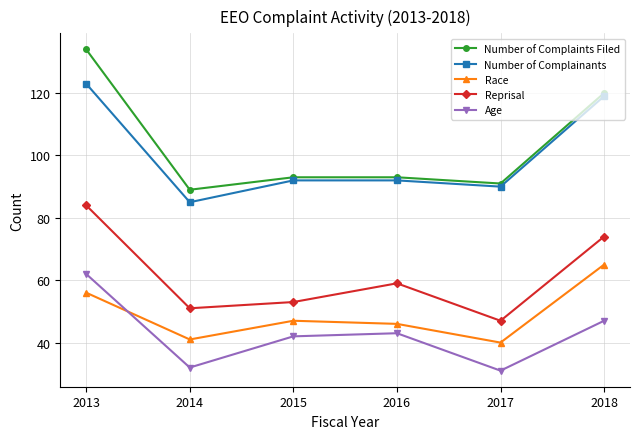

Read the Number of Complaints Filed value at 2014, to the nearest 5.

90